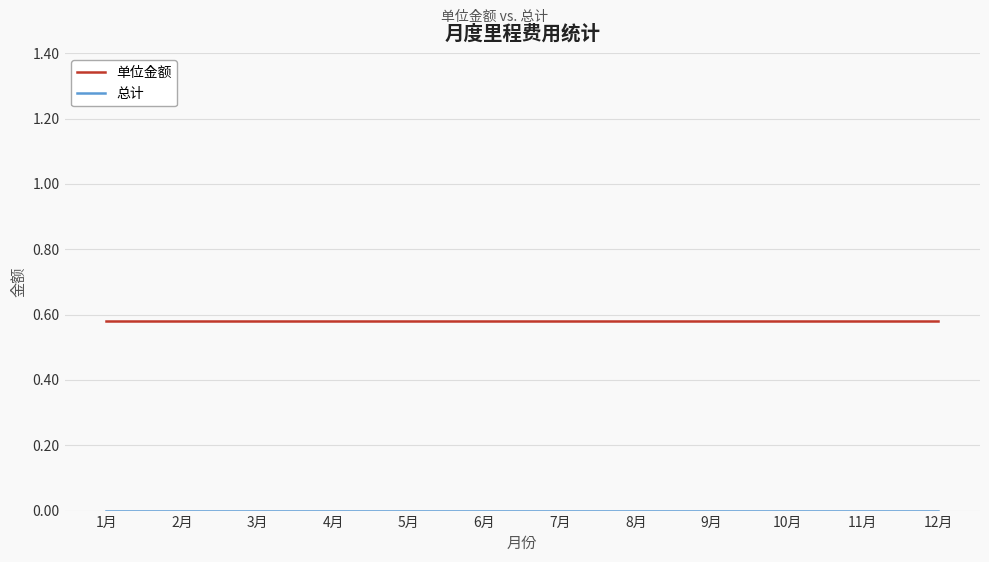

What position from the right is 6月?

7